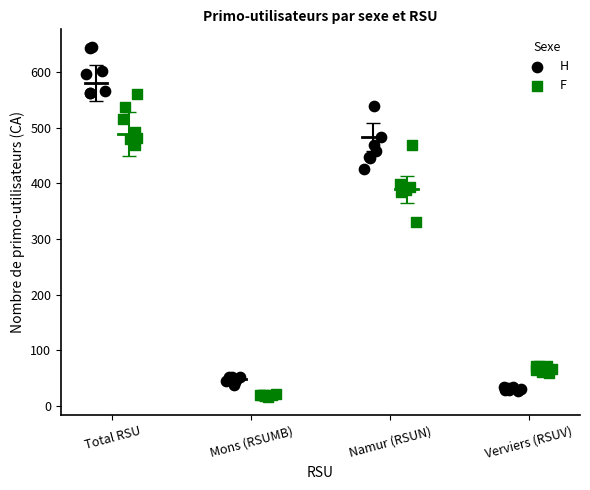

Which series has the largest Y range (max minus min)?

H